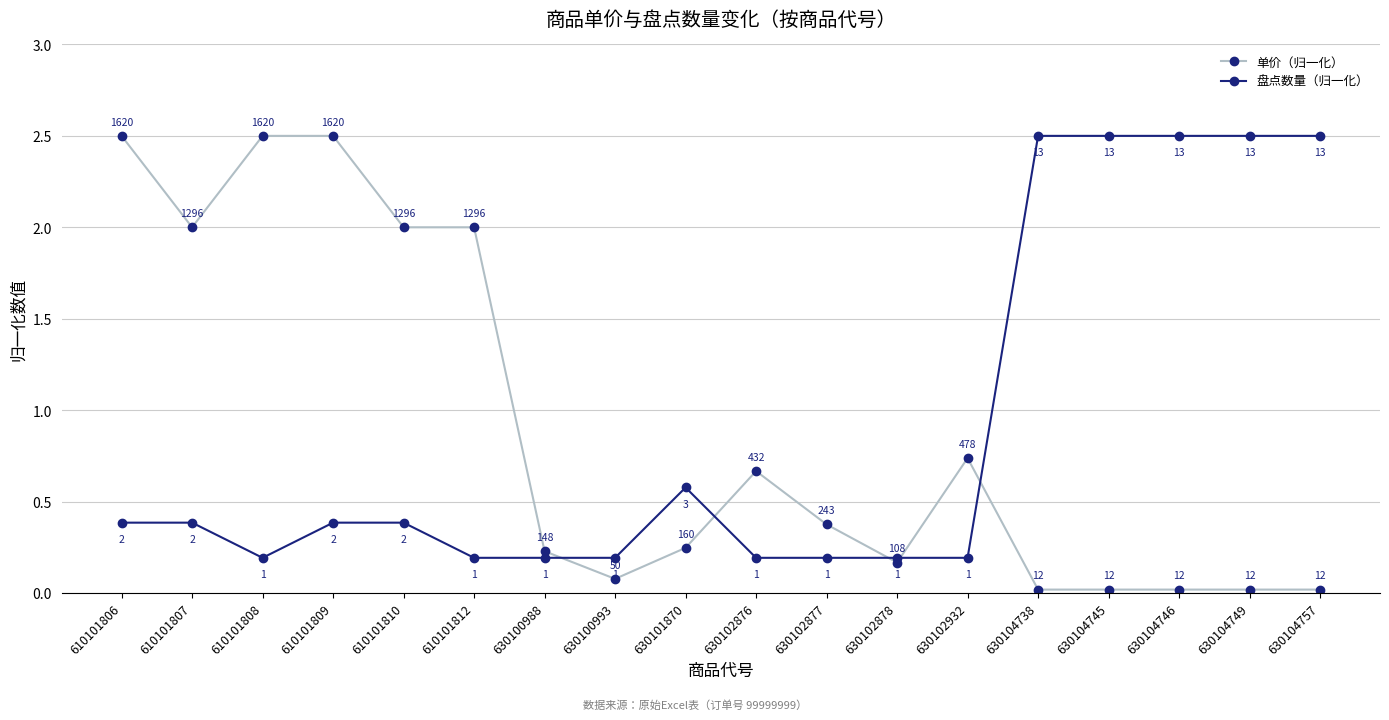

Which series changed the most between 610101807 and 630102932?

单价（归一化）